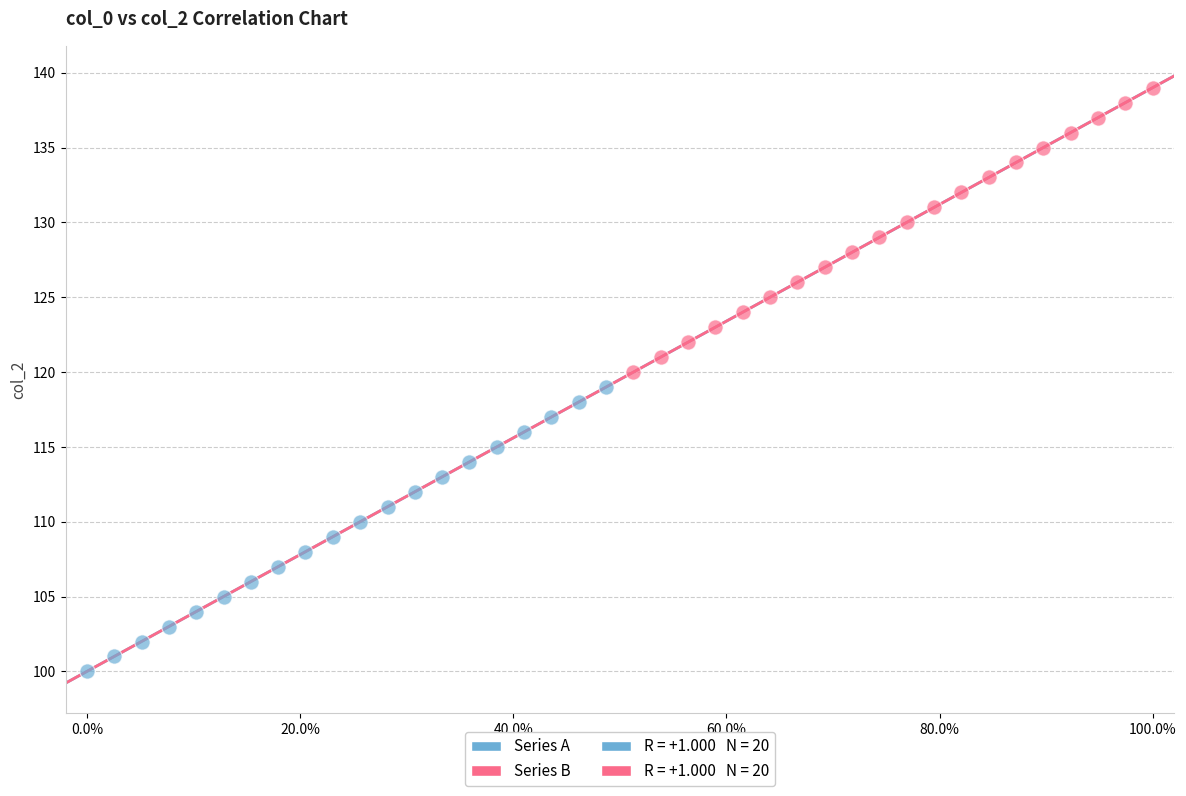

Which series reaches the minimum Y coordinate?

Series A